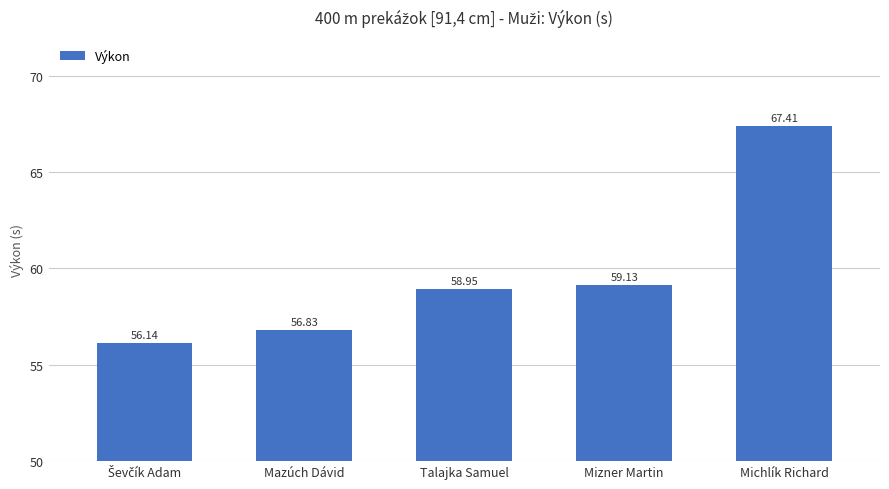

At which category does the chart reach its peak across all series?

Michlík Richard